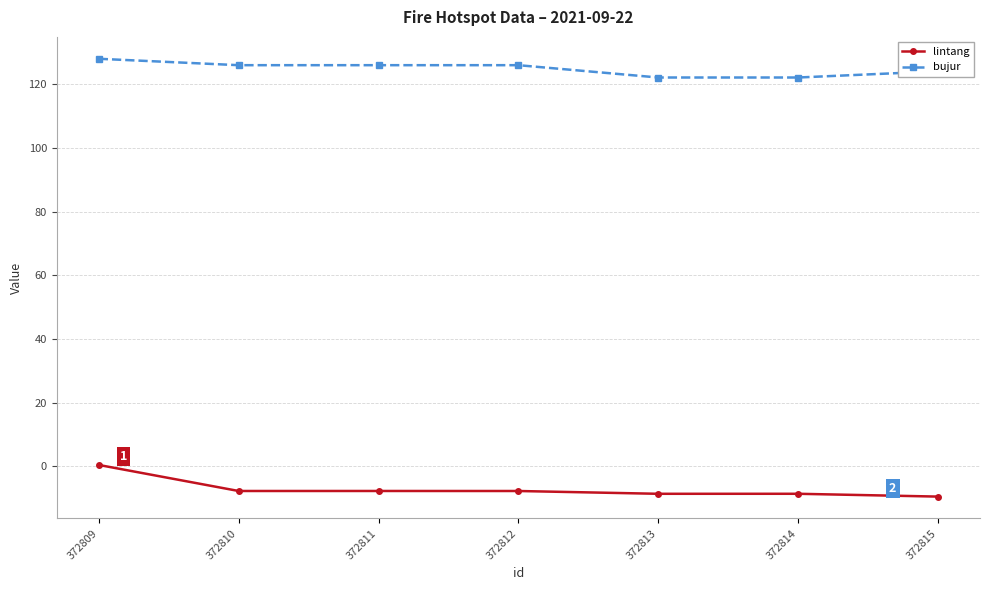

List the series in order of their peak value, lowest first.

lintang, bujur